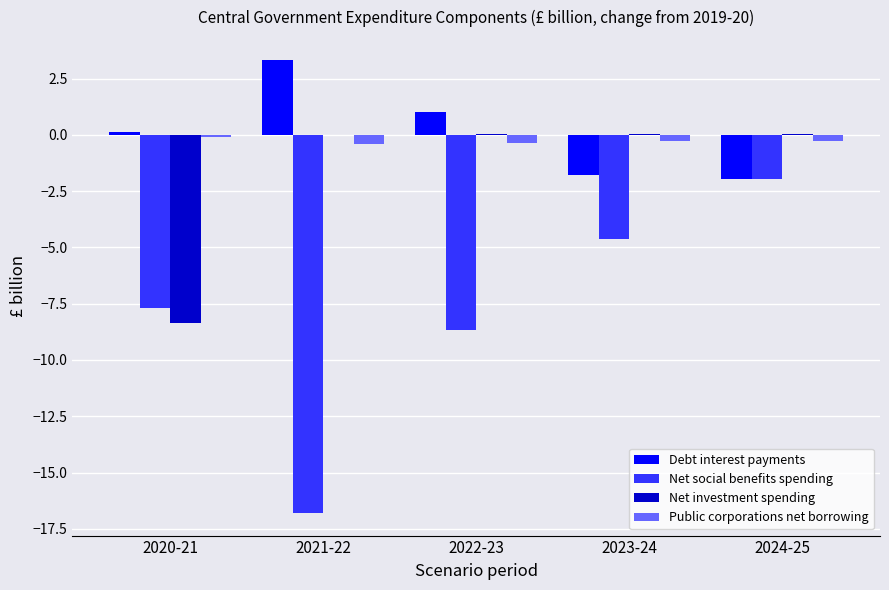

What is the sum of all Net social benefits spending values?

-39.7